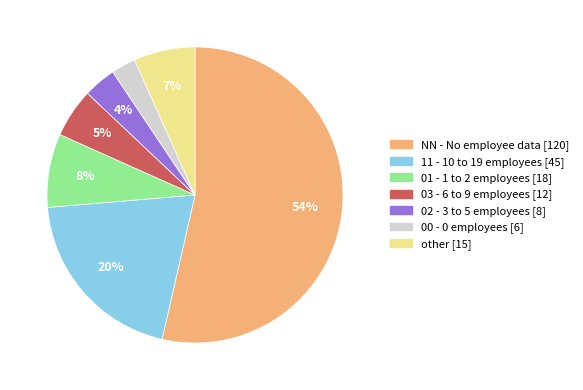

Which slice is the smallest?

00